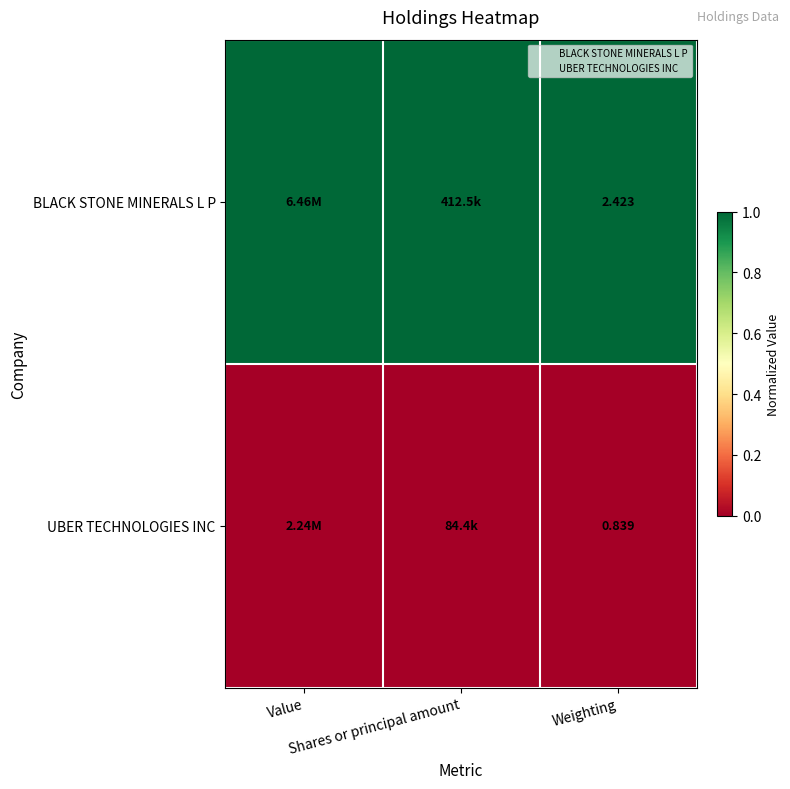

Count the number of categories in the chart.

3